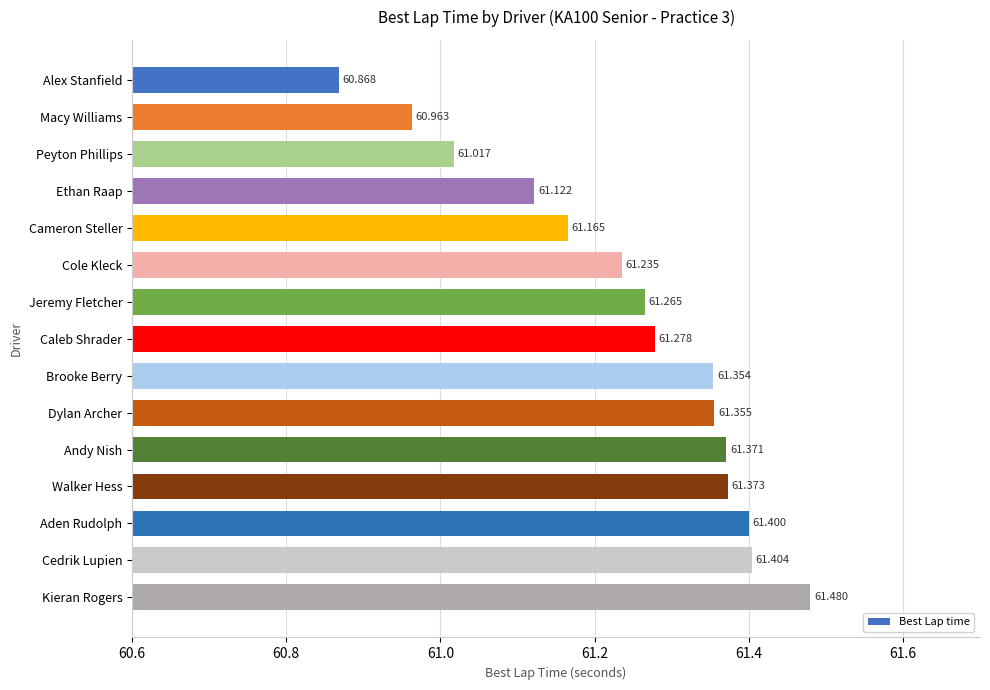

What is the average value?

61.2